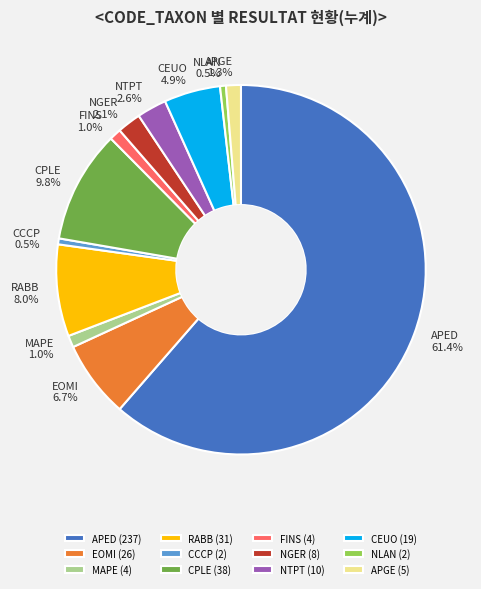

Between NGER and CEUO, which is larger?

CEUO